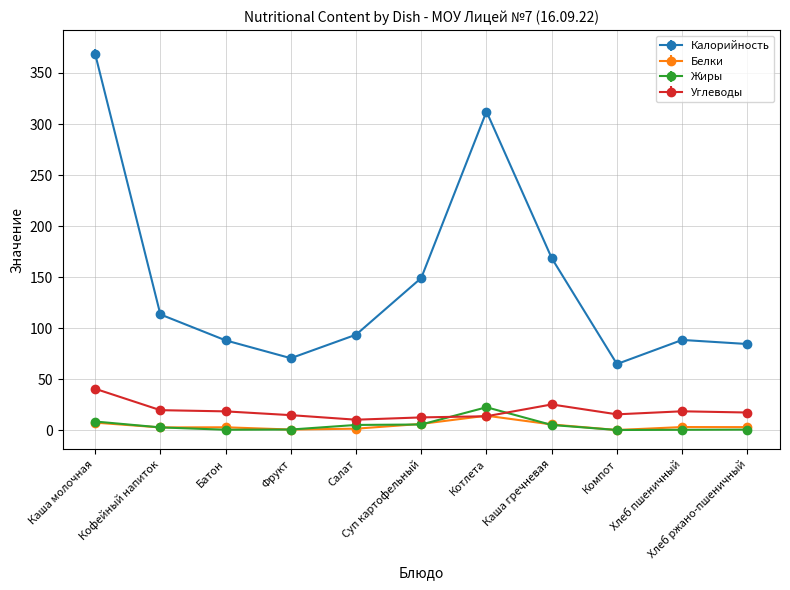

In Калорийность, how many points are lower than both neighbors (excluding endpoints)?

2